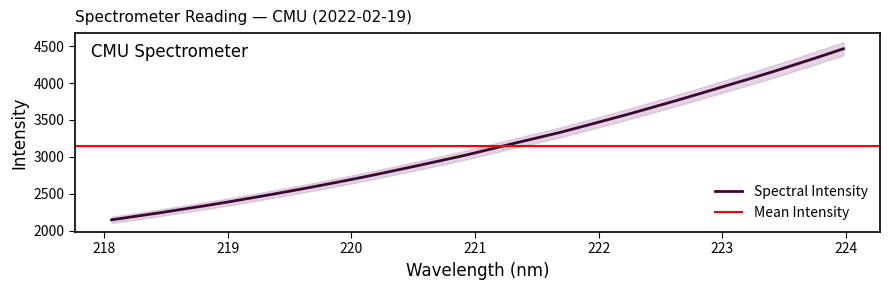

Rank the categories by value from lowest to highest.

218.0596, 218.2508, 218.442, 218.6332, 218.8244, 219.0156, 219.2067, 219.3979, 219.589, 219.7801, 219.9712, 220.1623, 220.3533, 220.5444, 220.7354, 220.9264, 221.1174, 221.3083, 221.4993, 221.6902, 221.8812, 222.0721, 222.263, 222.4538, 222.6447, 222.8355, 223.0264, 223.2172, 223.408, 223.5987, 223.7895, 223.9802